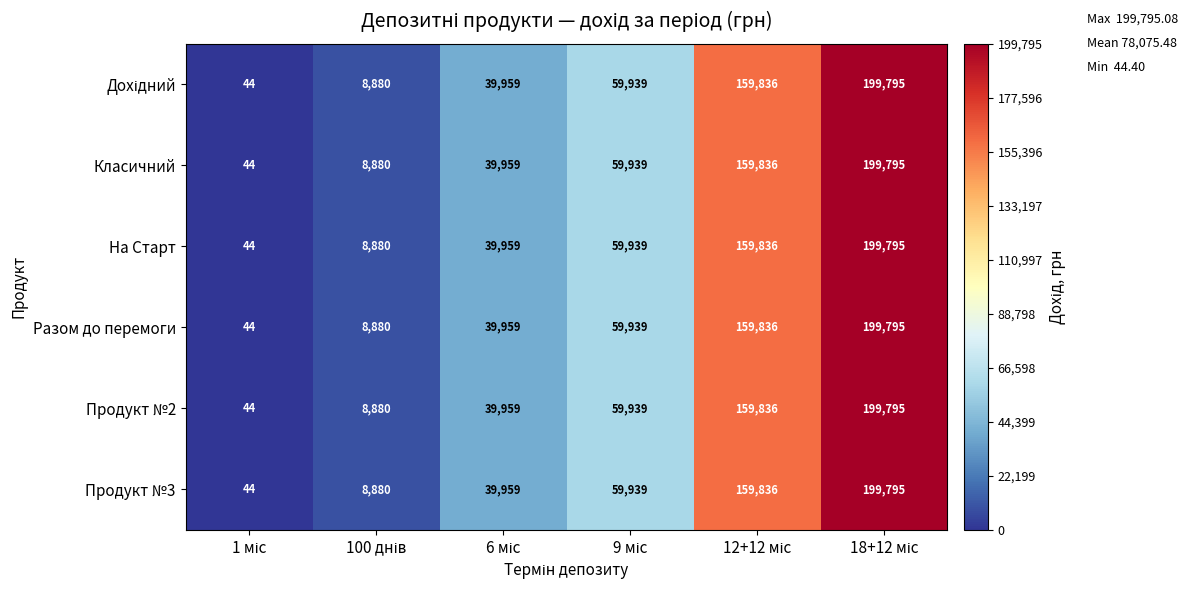

What is the maximum value for Разом до перемоги?

199795